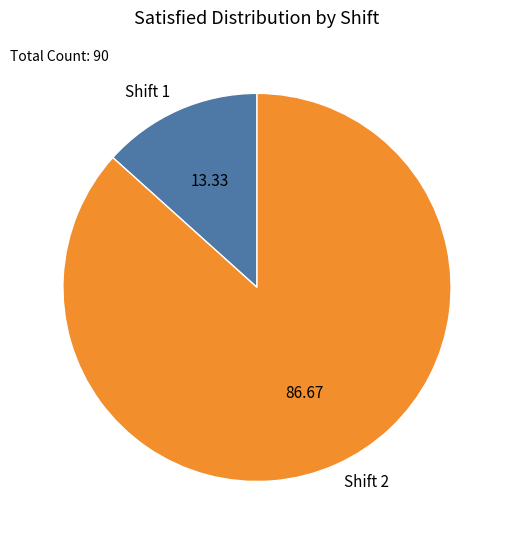

Is the sum of Shift 1 and Shift 2 greater than half?

Yes